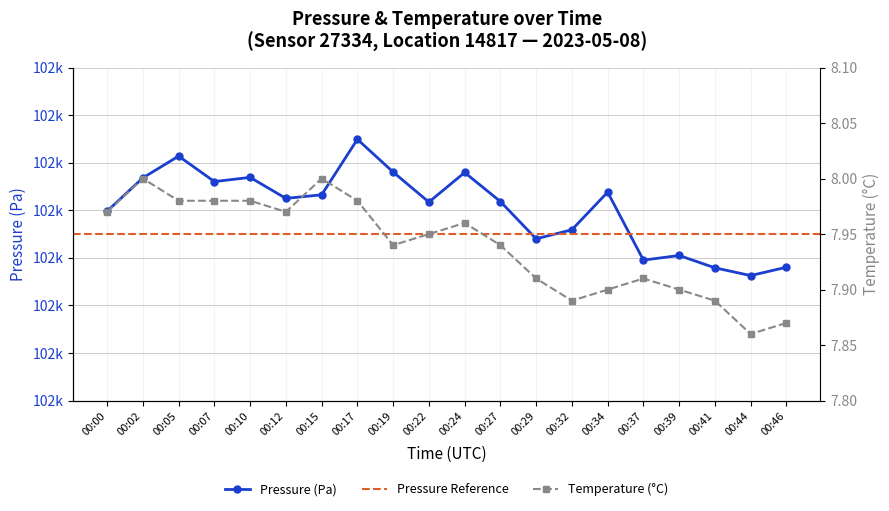

Count the number of categories in the chart.

20